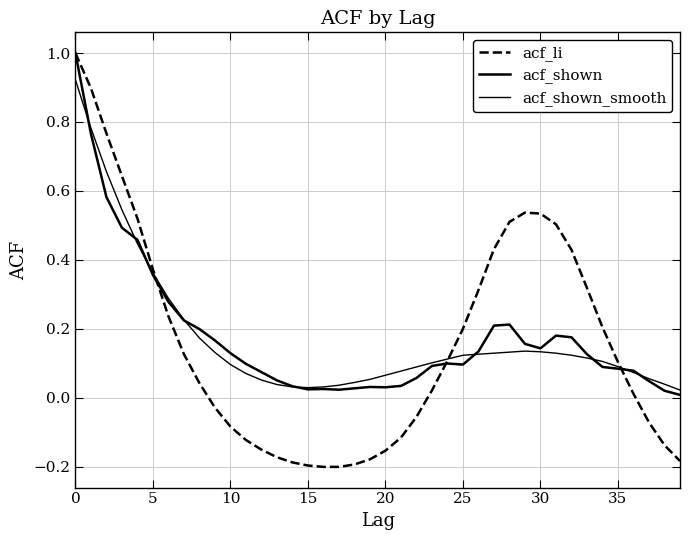

How many lines are shown in the chart?

3